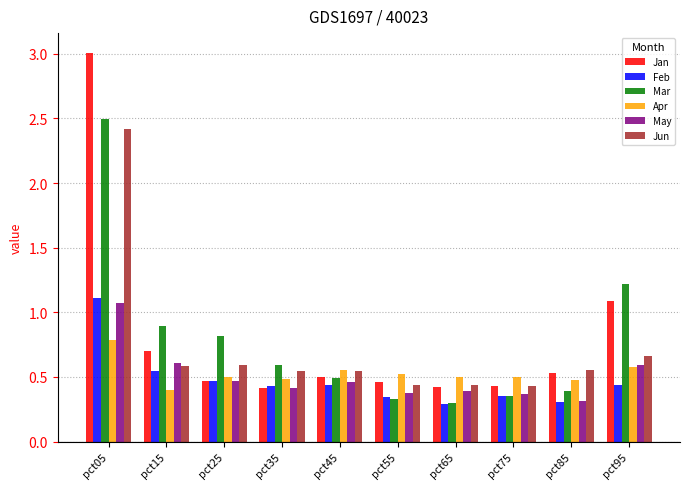

How many bars are there in each group?

6